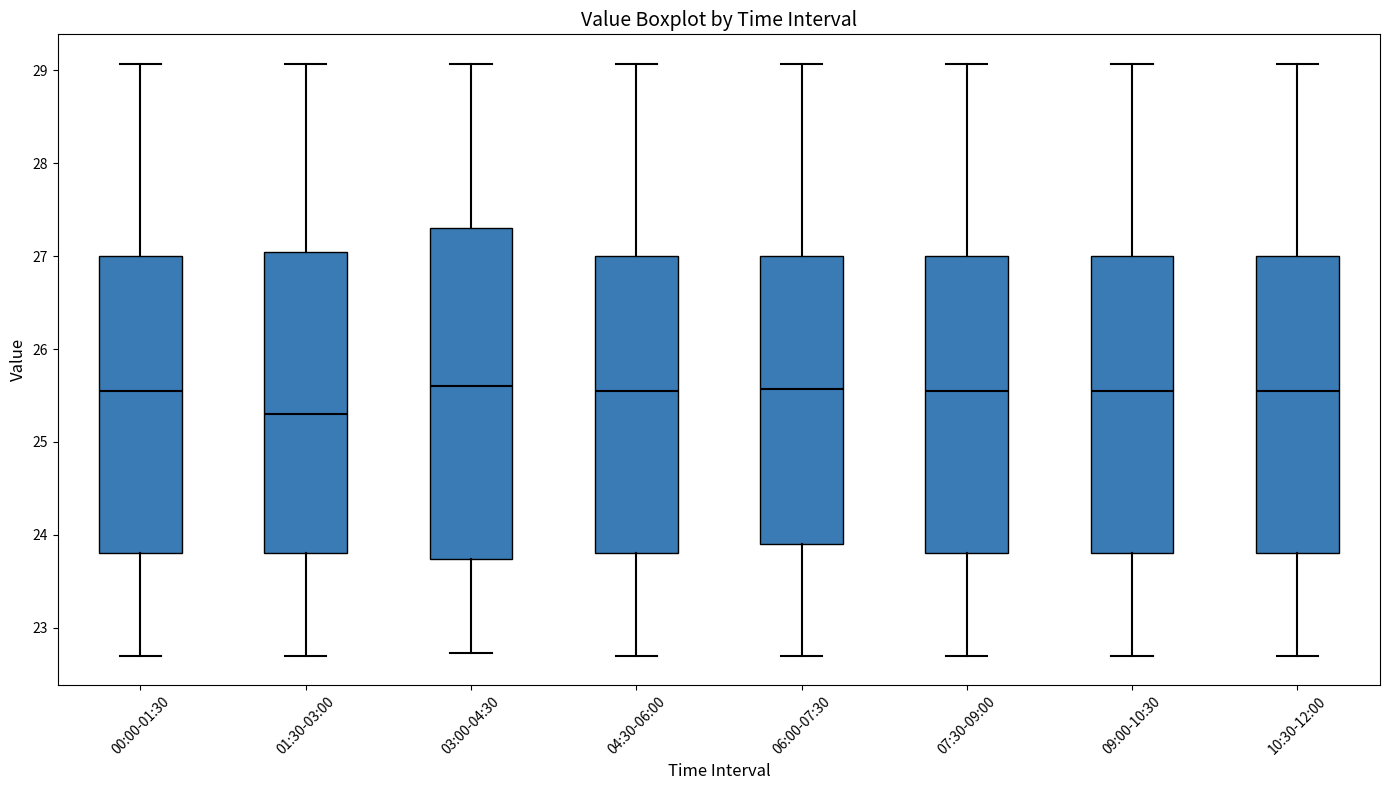

Reading left to right, transcribe this box plot: for each box, give where its median line is, the range the box spans, and where its two whiskers end, as read against the y-axis. The values are not printed on the chart, so give them approximately, as read against the axis.

00:00-01:30: median 25.6, box 23.8 to 27.0, whiskers 22.7 to 29.1
01:30-03:00: median 25.3, box 23.8 to 27.1, whiskers 22.7 to 29.1
03:00-04:30: median 25.6, box 23.7 to 27.3, whiskers 22.7 to 29.1
04:30-06:00: median 25.6, box 23.8 to 27.0, whiskers 22.7 to 29.1
06:00-07:30: median 25.6, box 23.9 to 27.0, whiskers 22.7 to 29.1
07:30-09:00: median 25.6, box 23.8 to 27.0, whiskers 22.7 to 29.1
09:00-10:30: median 25.6, box 23.8 to 27.0, whiskers 22.7 to 29.1
10:30-12:00: median 25.6, box 23.8 to 27.0, whiskers 22.7 to 29.1